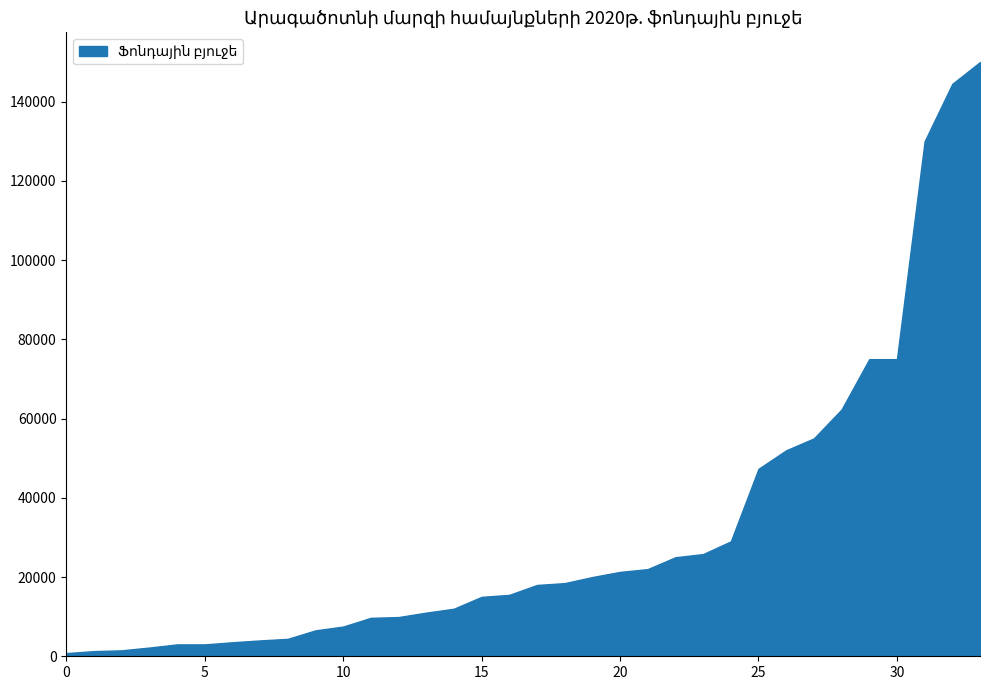

What is the minimum value shown in the chart?

800.0